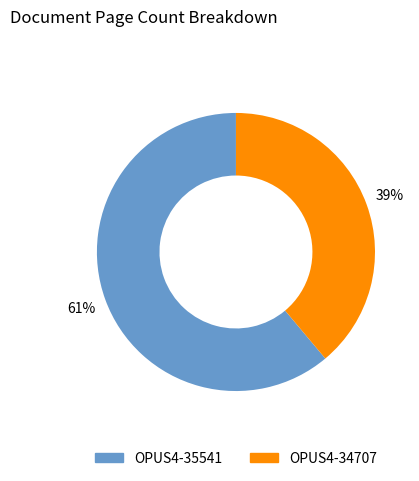

What is the largest slice in the pie chart?

OPUS4-35541